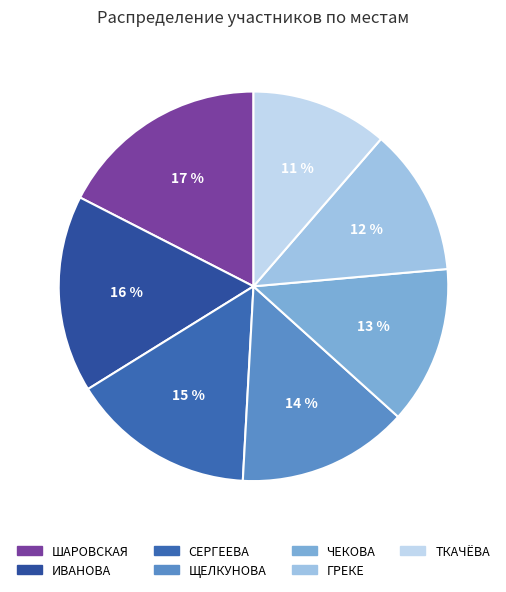

How many segments does this pie chart have?

7